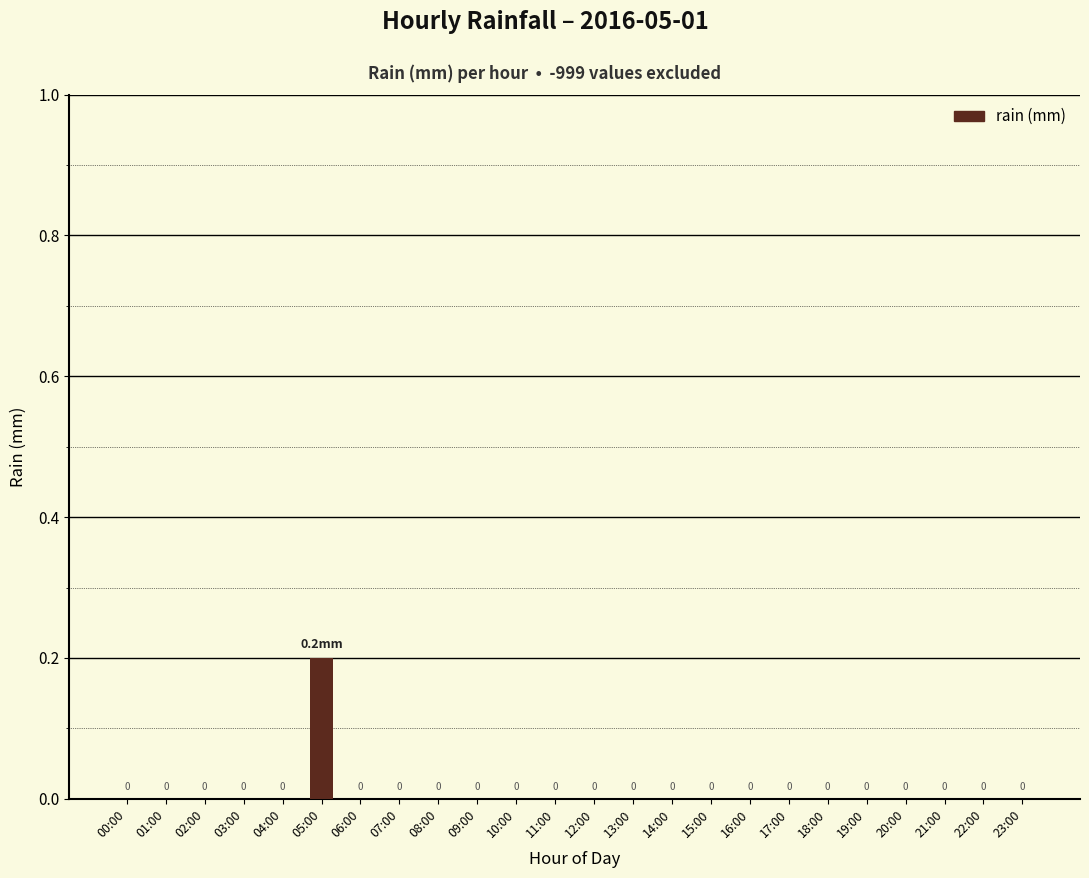

Is it true that the value at 21:00 is 0.1?

False